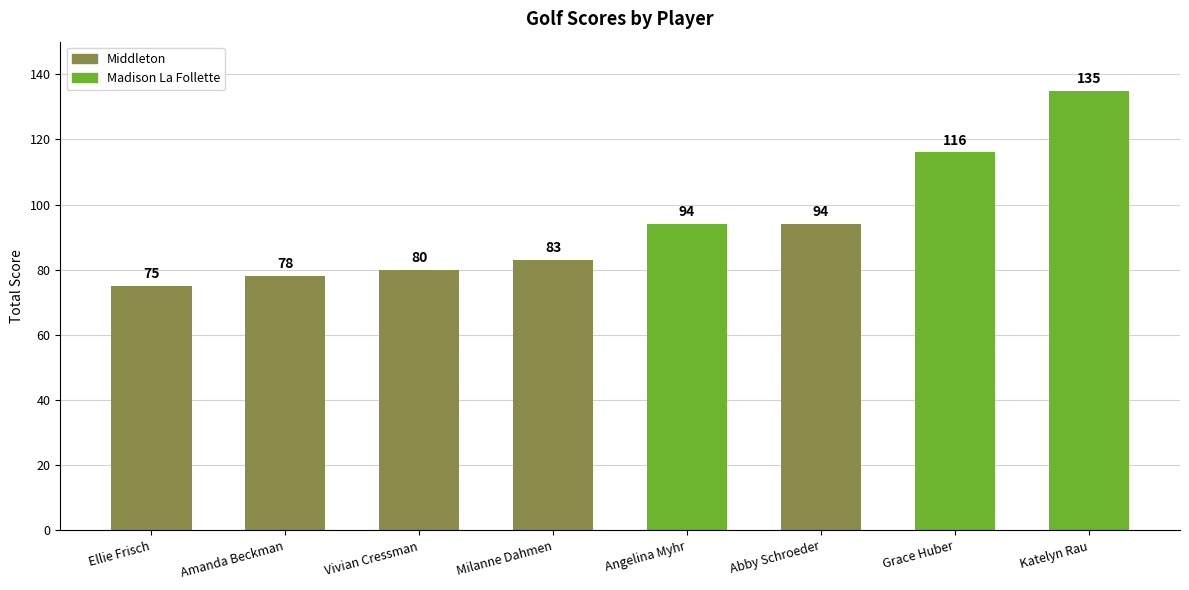

Which has a higher value, Grace Huber or Vivian Cressman?

Grace Huber